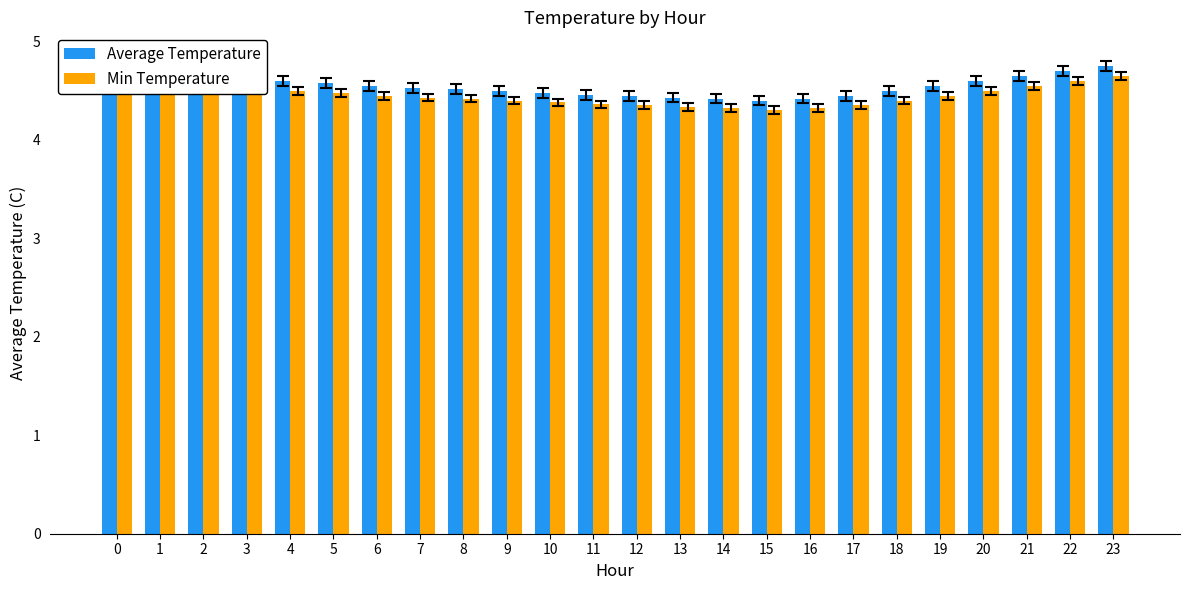

What are all the series names shown in the legend?

Average Temperature, Min Temperature